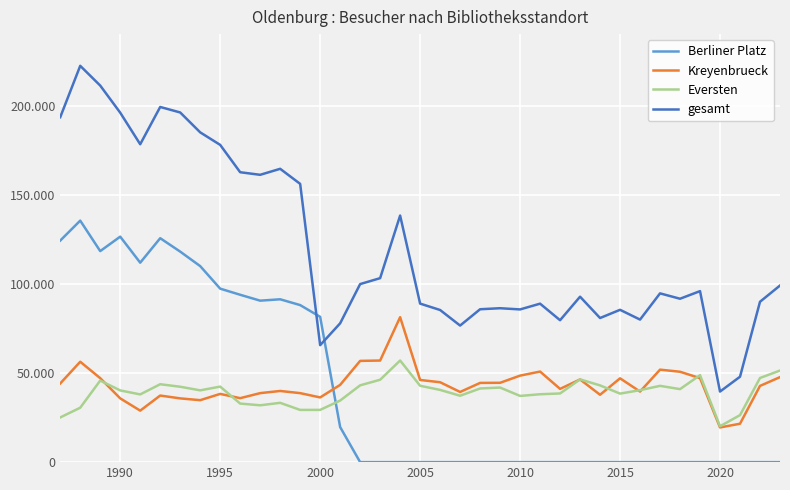

What are all the series names shown in the legend?

Berliner Platz, Kreyenbrueck, Eversten, gesamt